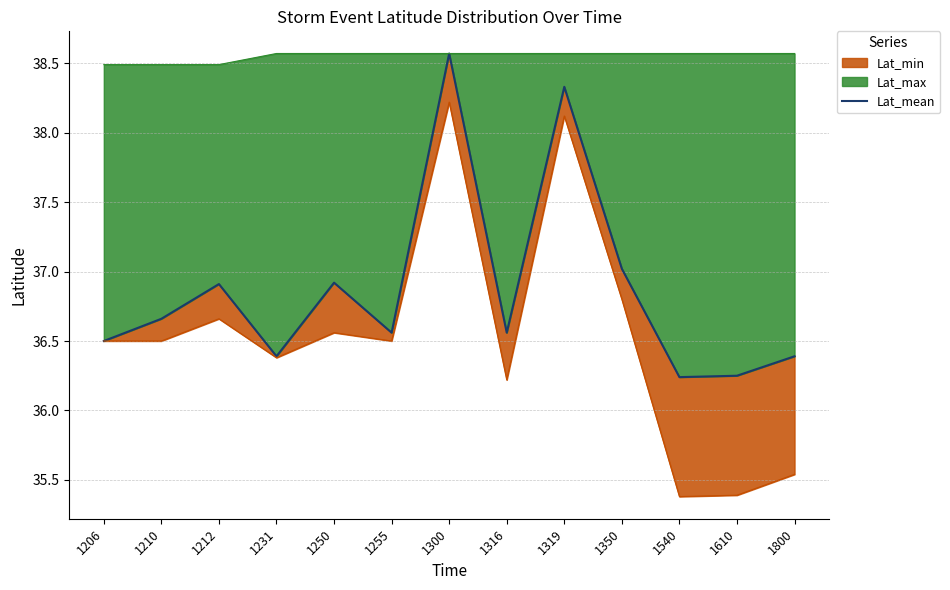

Rank the categories by value from highest to lowest.

1300, 1319, 1350, 1250, 1212, 1210, 1255, 1316, 1206, 1231, 1800, 1610, 1540